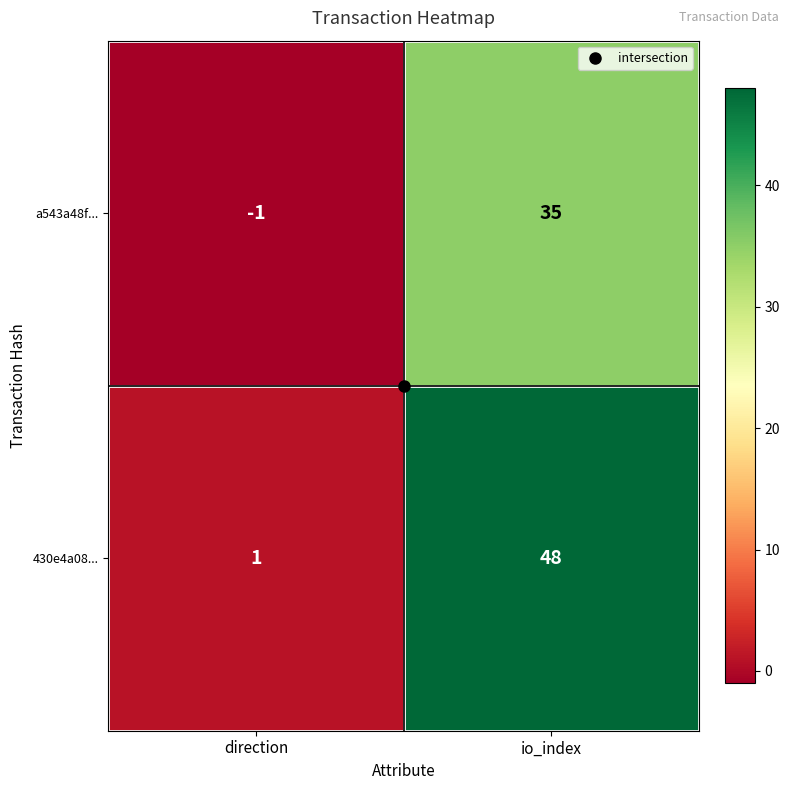

At direction, list the series in order from smallest to largest.

a543a48f..., 430e4a08...